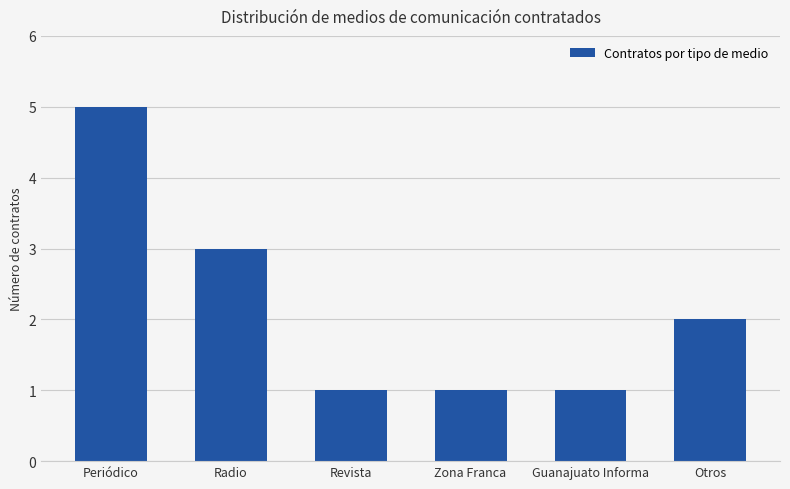

What value does the data have at Zona Franca?

1